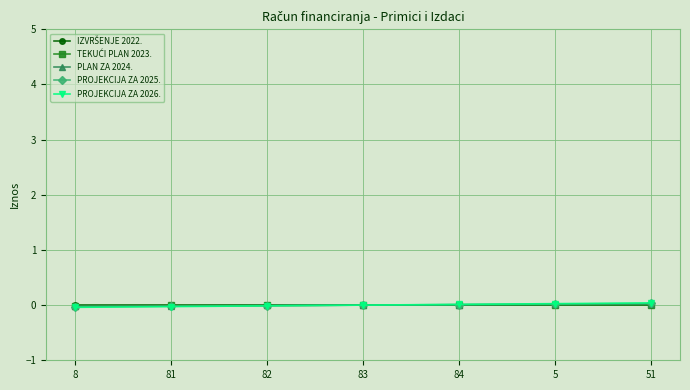

True or false: IZVRŠENJE 2022. and PROJEKCIJA ZA 2025. intersect in this chart.

False